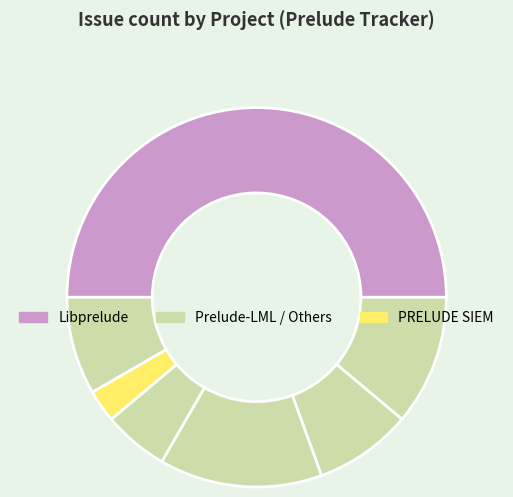

Count the number of slices in the pie.

7